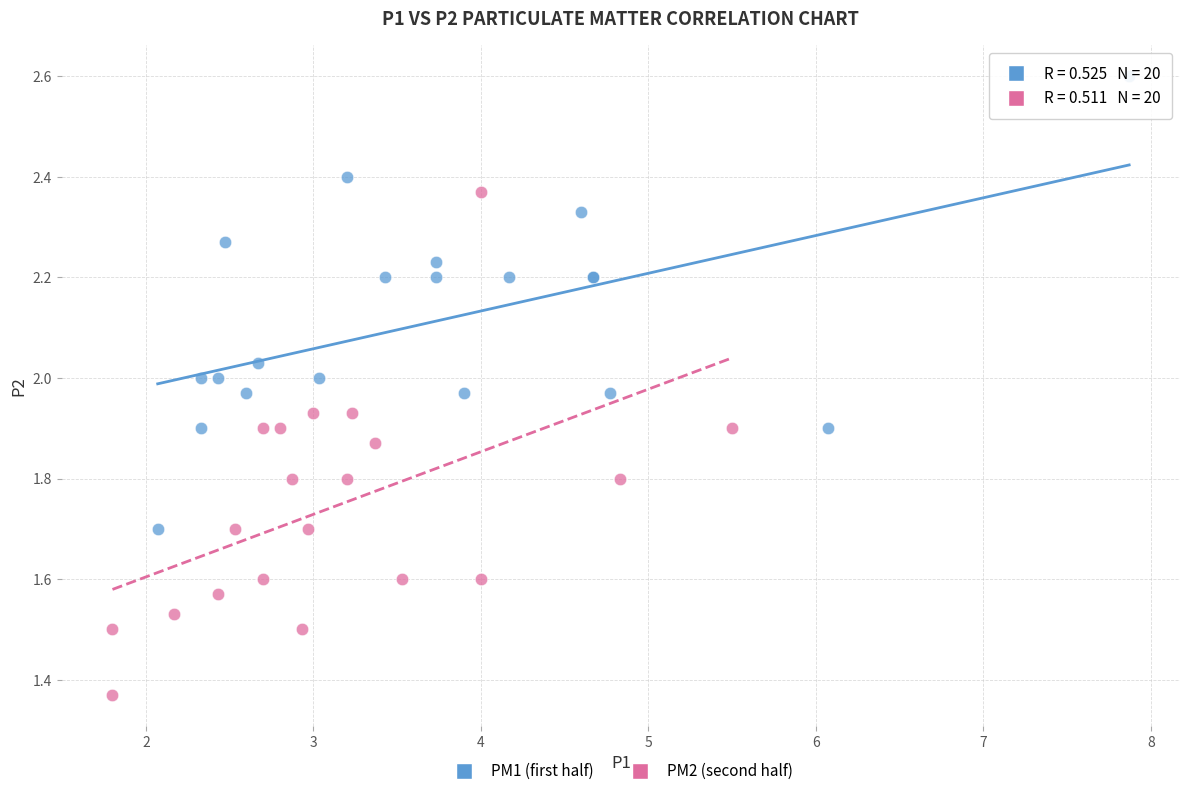

Which series reaches the maximum Y coordinate?

PM1 (first half)